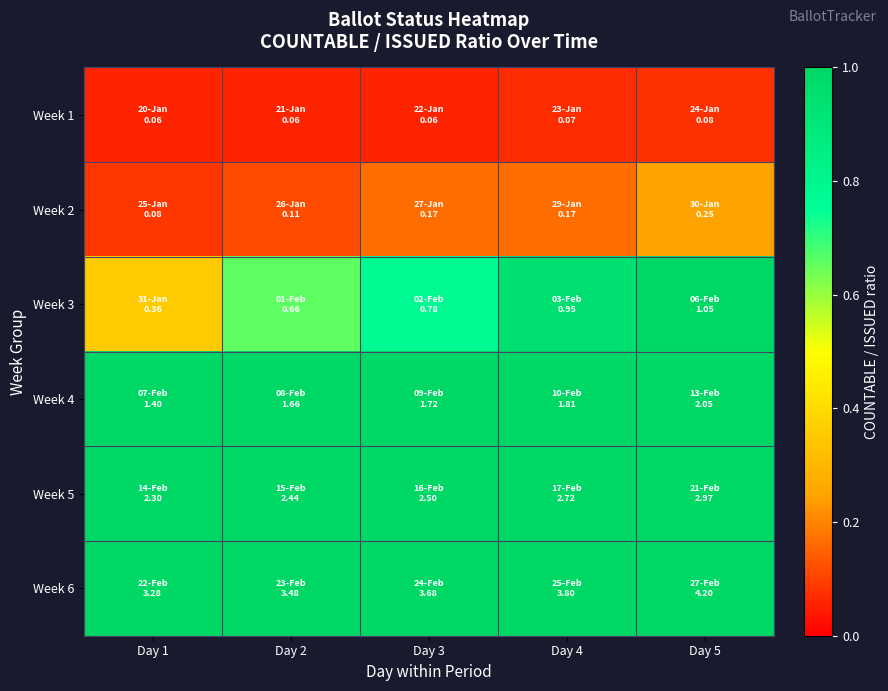

What is the total value across all series at Day 5?

10.6